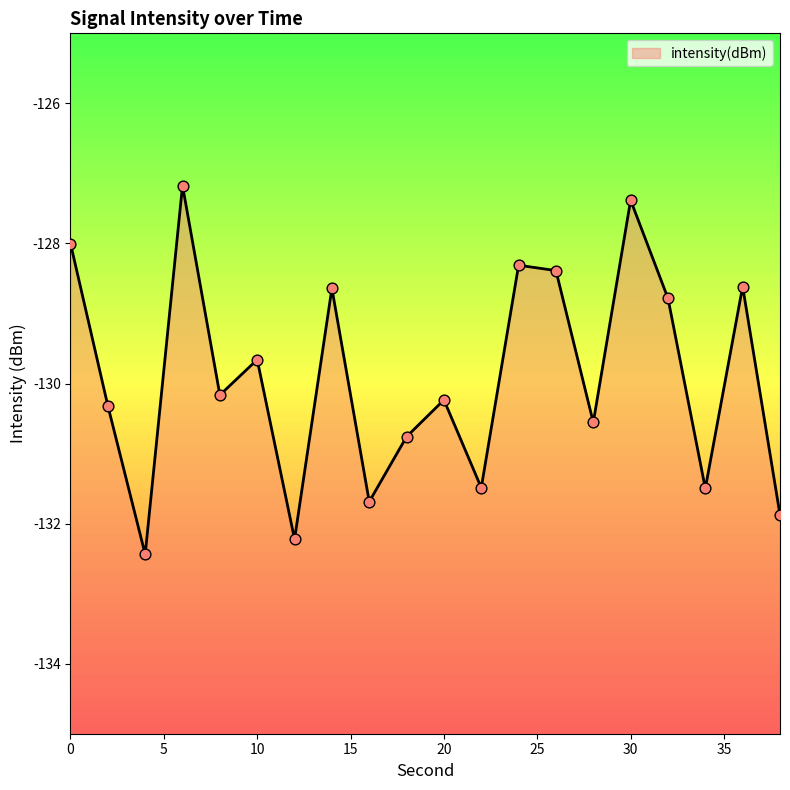

What is the change in value from 0 to 10?

-1.7